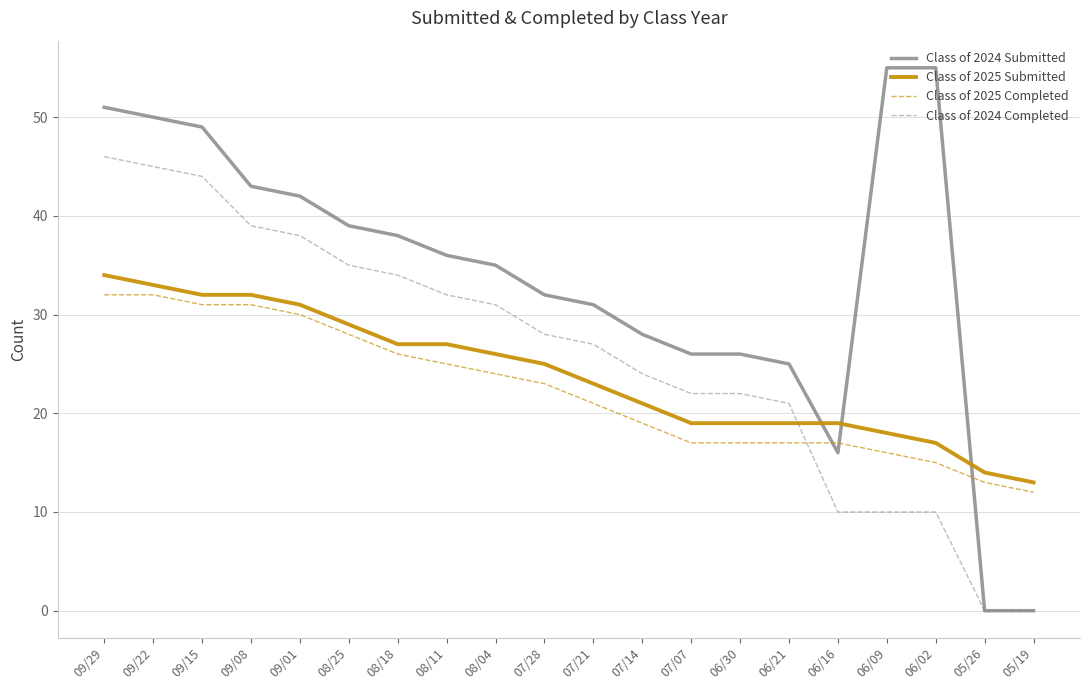

Which category has the highest value in the Class of 2024 Completed series?

09/29